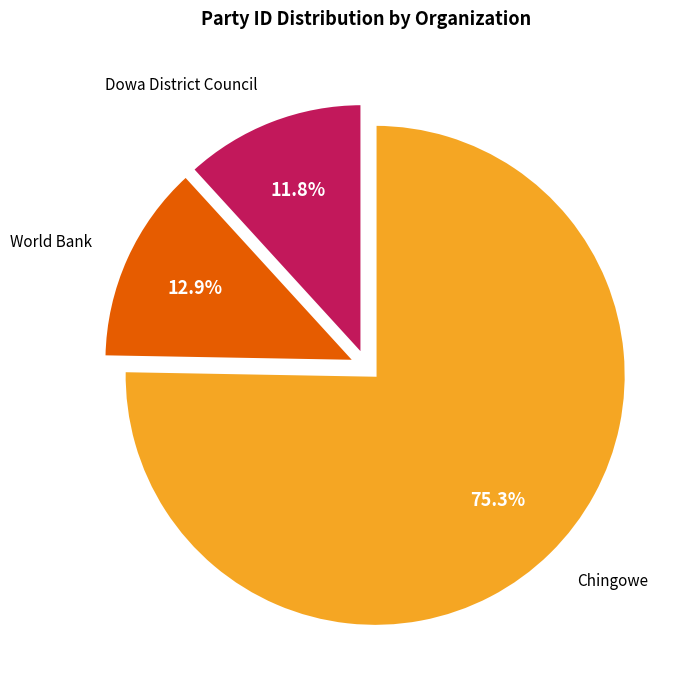

Does any single category account for the majority?

Yes